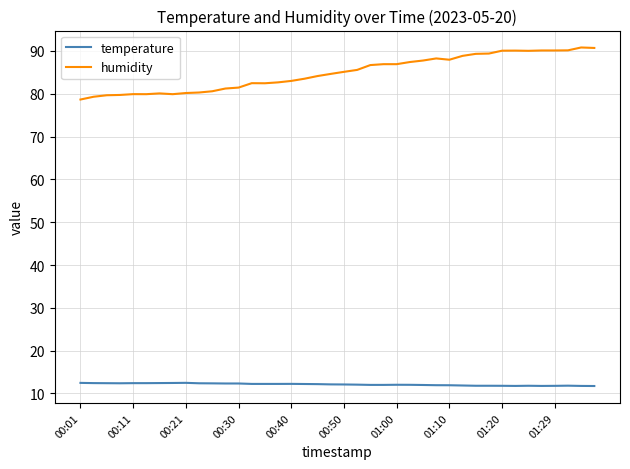

What is the greatest value displayed?

90.8